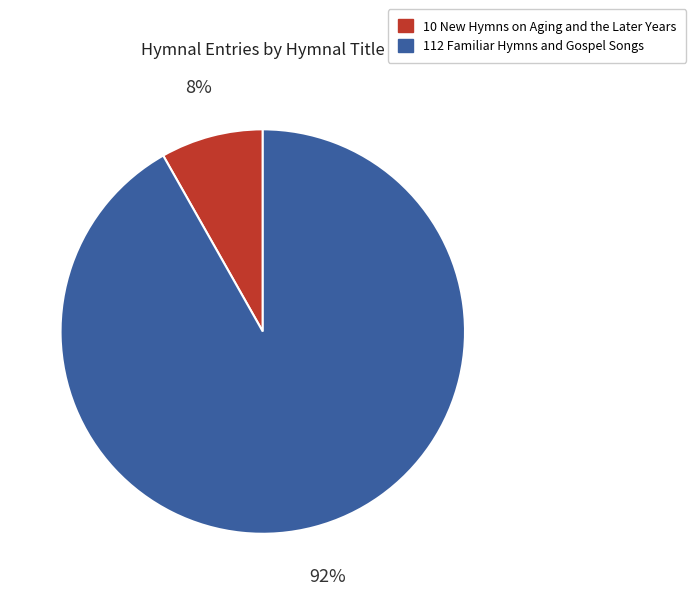

To the nearest percent, what percentage of the pie is 10 New Hymns on Aging and the Later Years?

8%